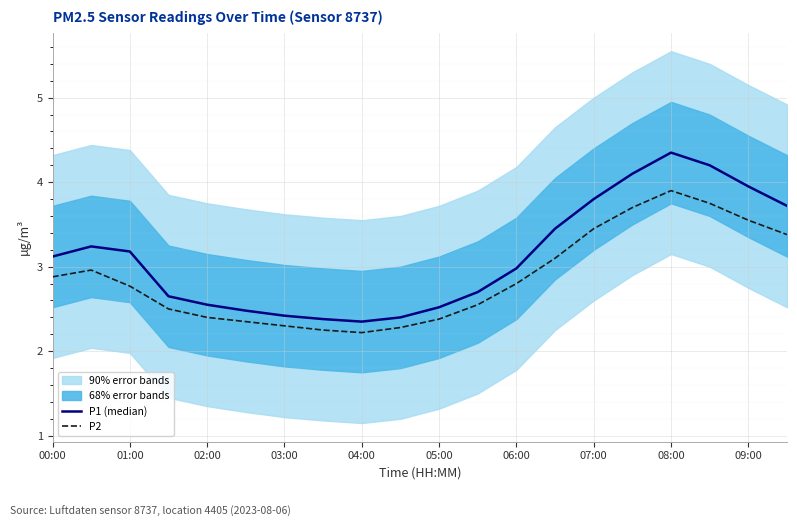

Which category has the highest value in the P2 series?

08:00